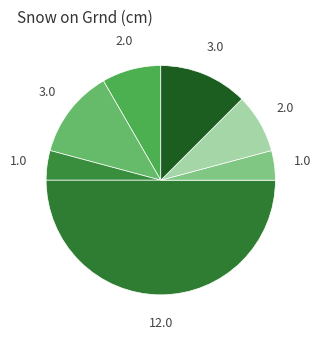

How many slices are in this pie chart?

7